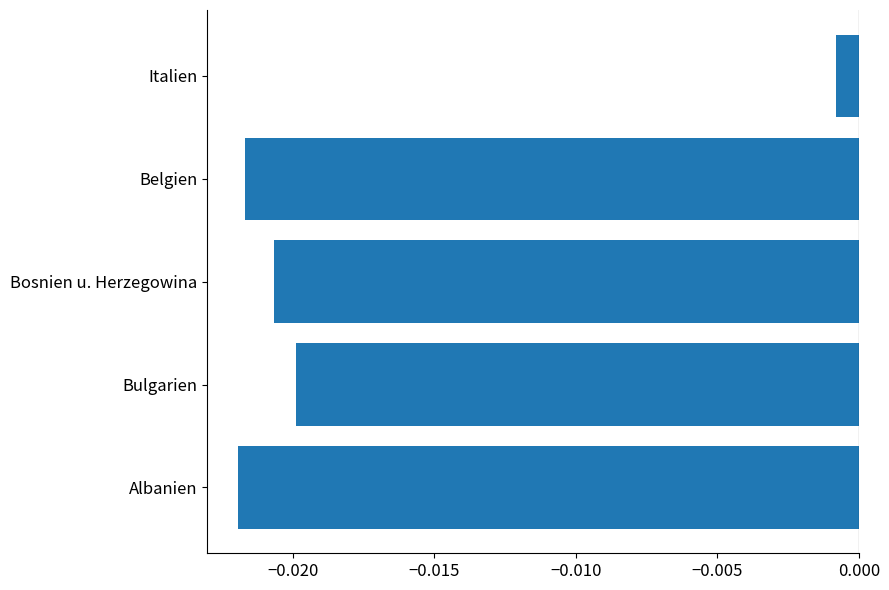

Which has a higher value, Bosnien u. Herzegowina or Bulgarien?

Bulgarien